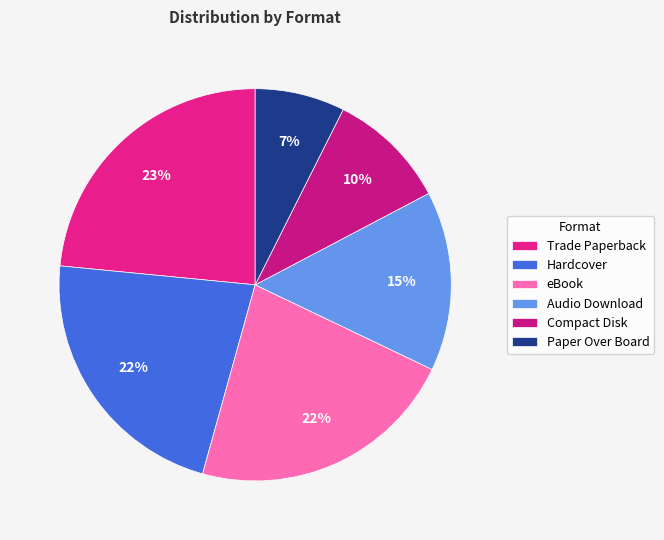

Is it true that Hardcover is 27% of the pie?

False